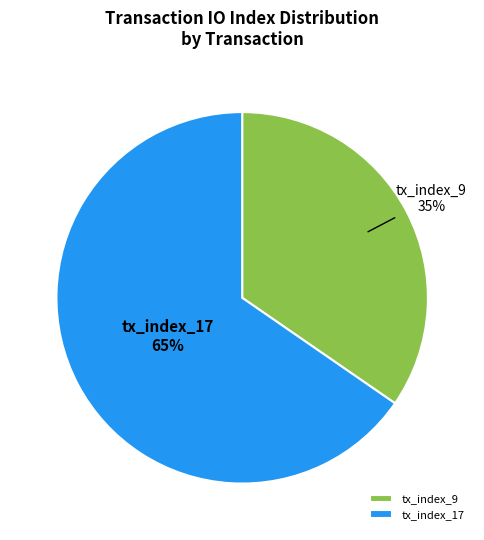

Is the sum of tx_index_17 and tx_index_9 greater than half?

Yes